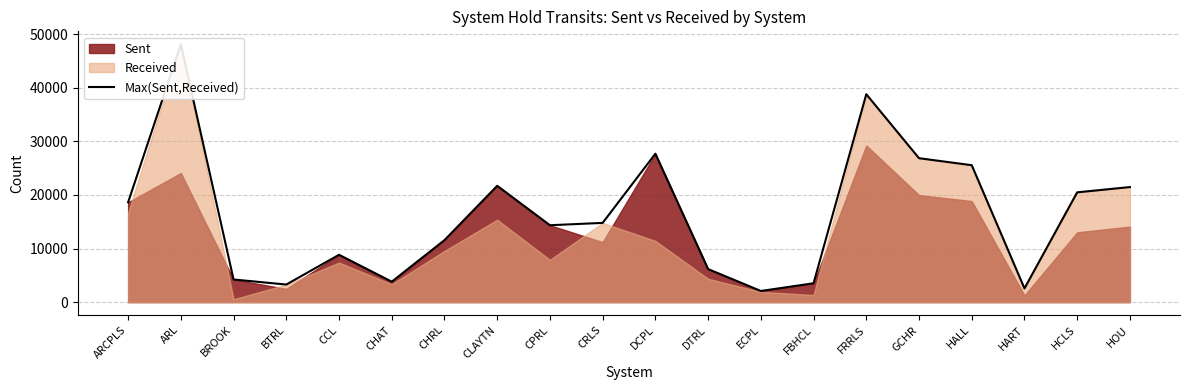

The chart shows a value of 15475 at CHRL. True or false?

False